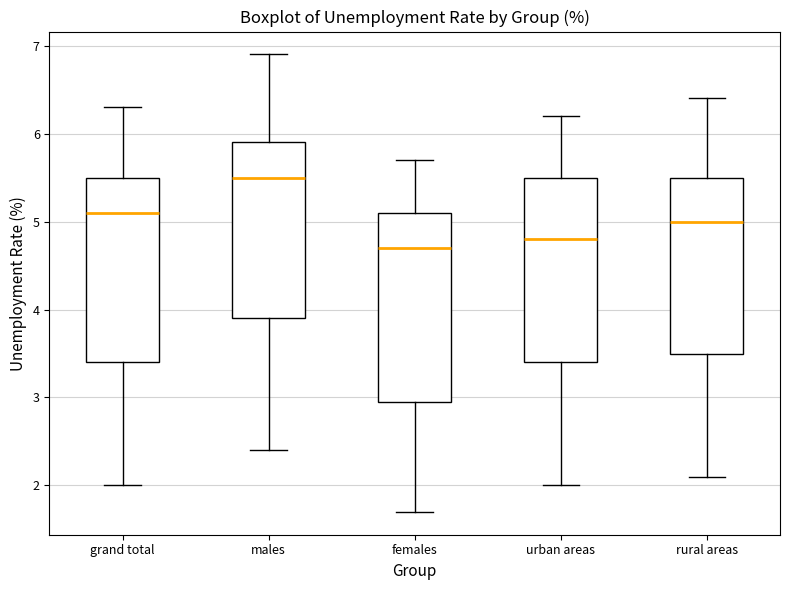

Where is the lower edge of the box for urban areas on the y-axis? The values are not printed on the chart, so give them approximately, as read against the axis.

3.4